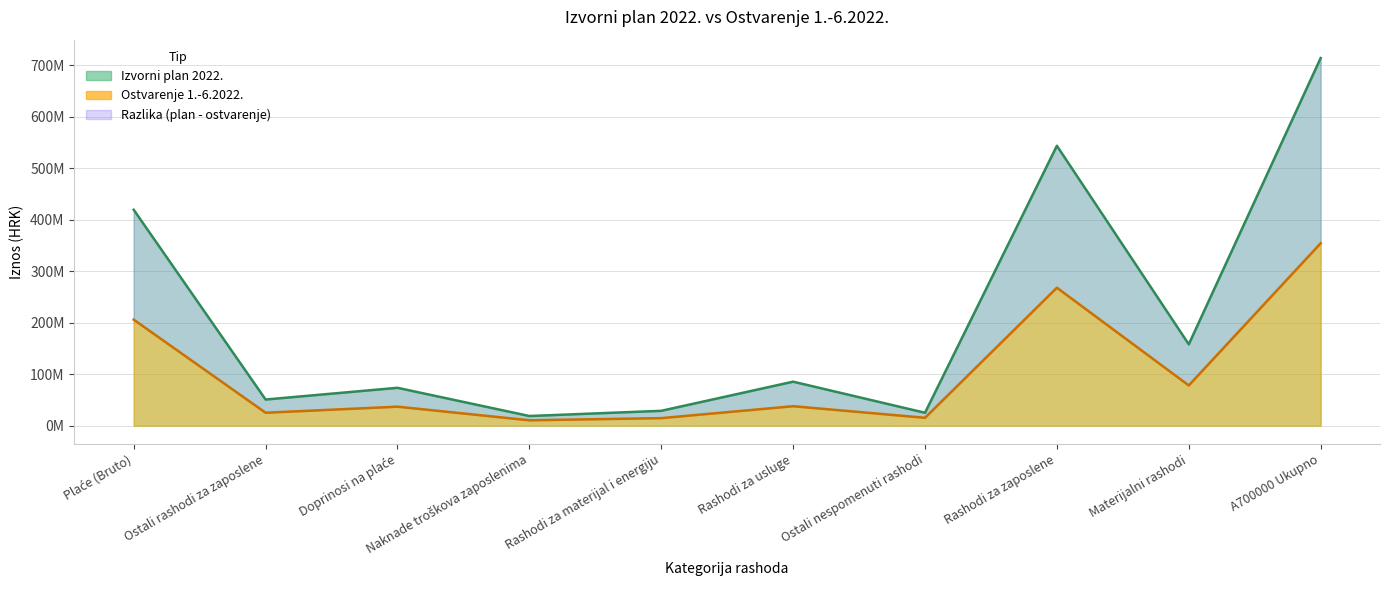

True or false: ostvarenje has a value of 149884379.8 at A700000 Ukupno.

False